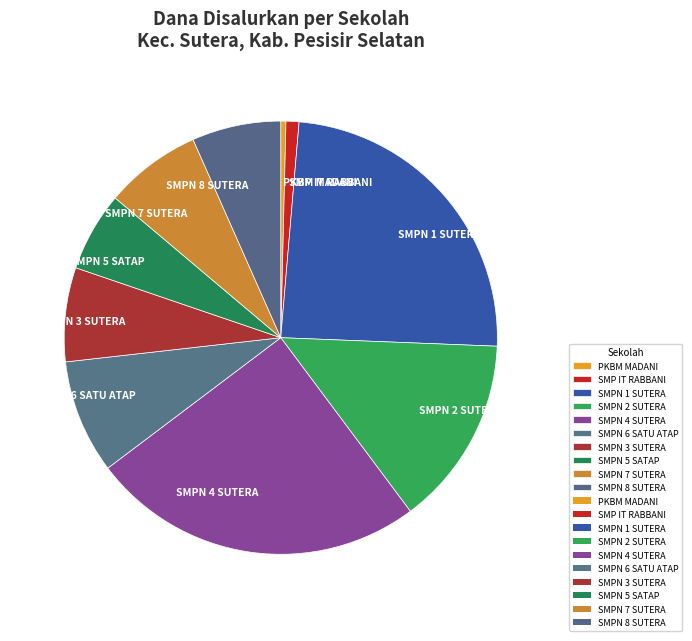

Is there any slice that represents more than half of the pie?

No